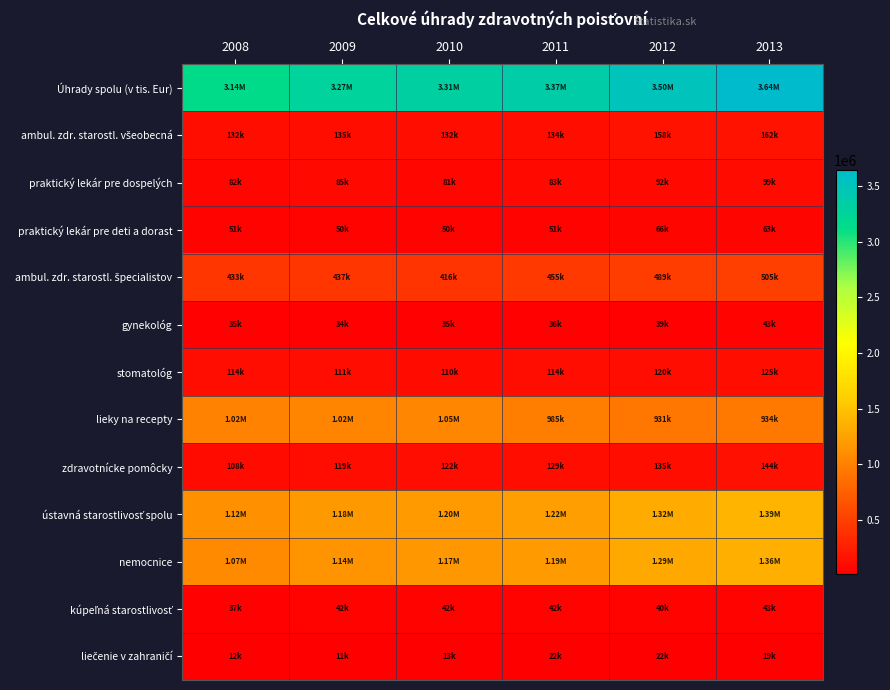

Between 2008 and 2011, which series saw the biggest shift?

Úhrady spolu (v tis. Eur)